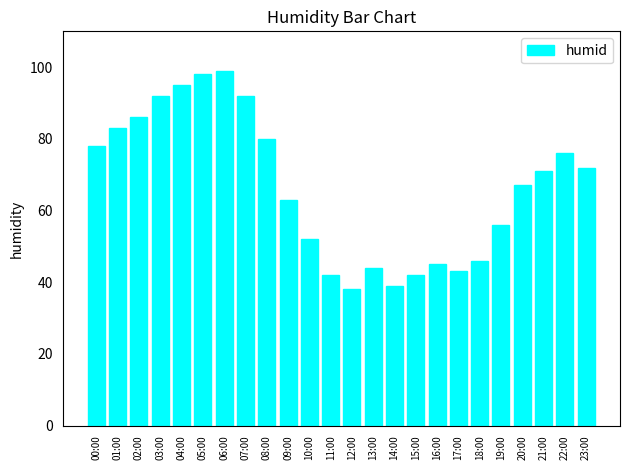

What is the sum of all values?

1599